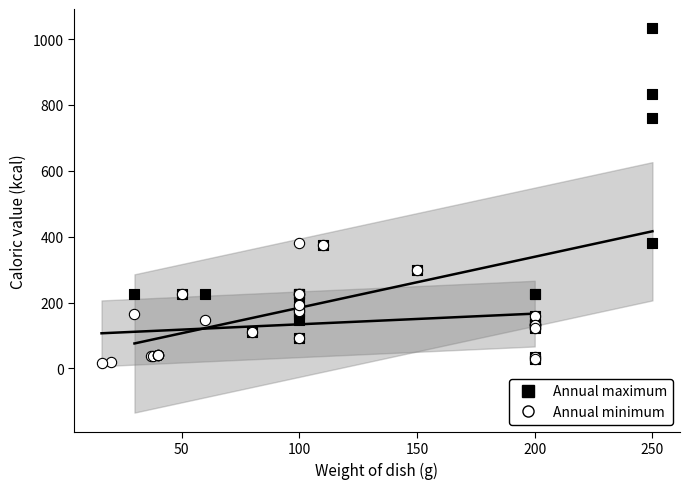

Which series has the largest Y range (max minus min)?

Annual maximum